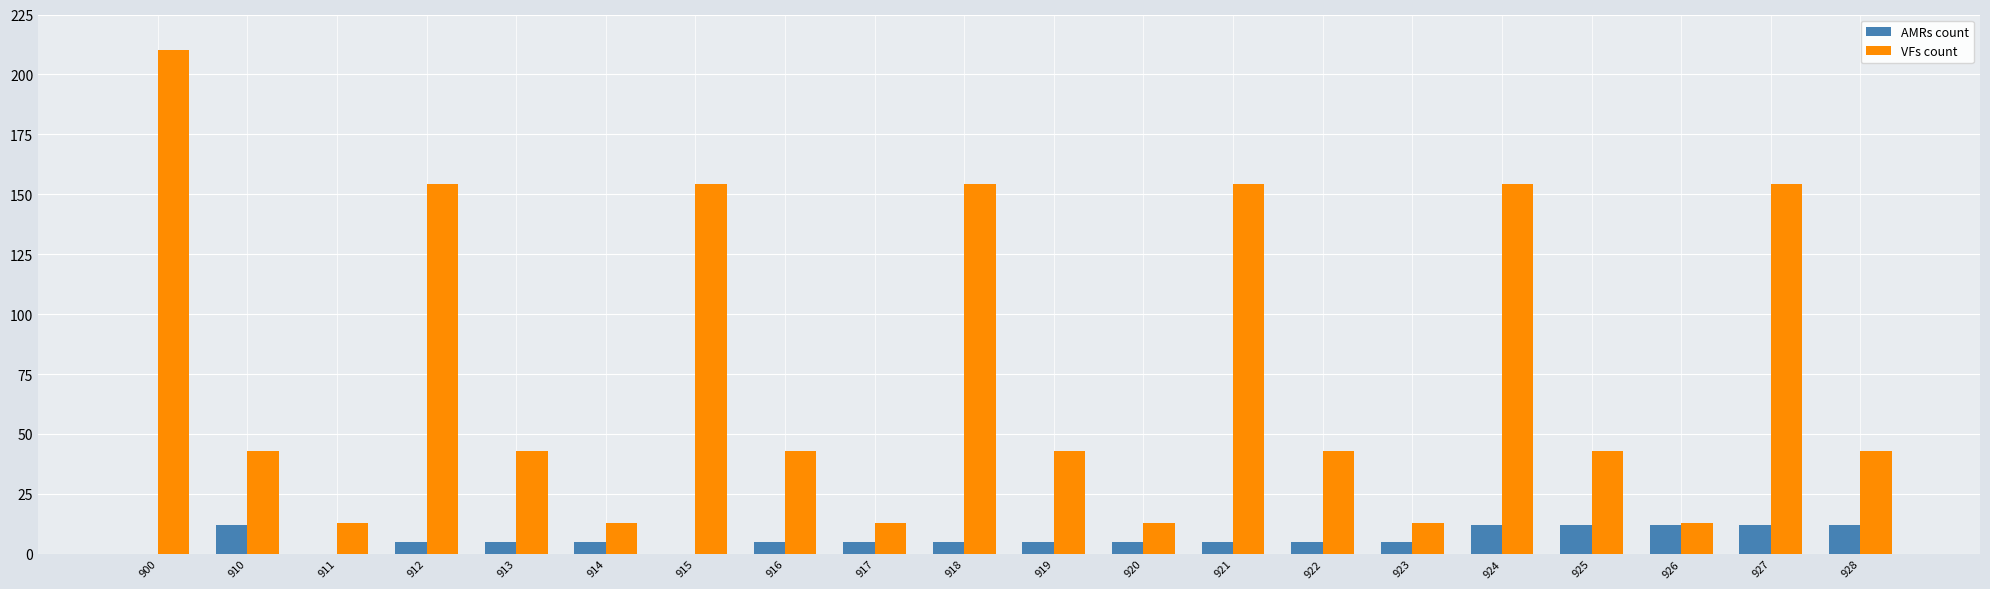

Is the value of VFs count at 917 greater than the value of AMRs count at 919?

Yes